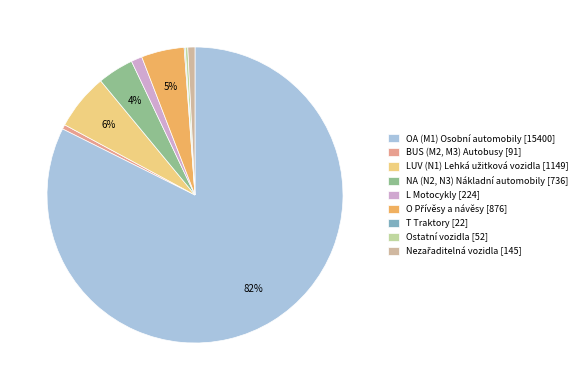

What is the largest slice in the pie chart?

OA (M1) Osobní automobily